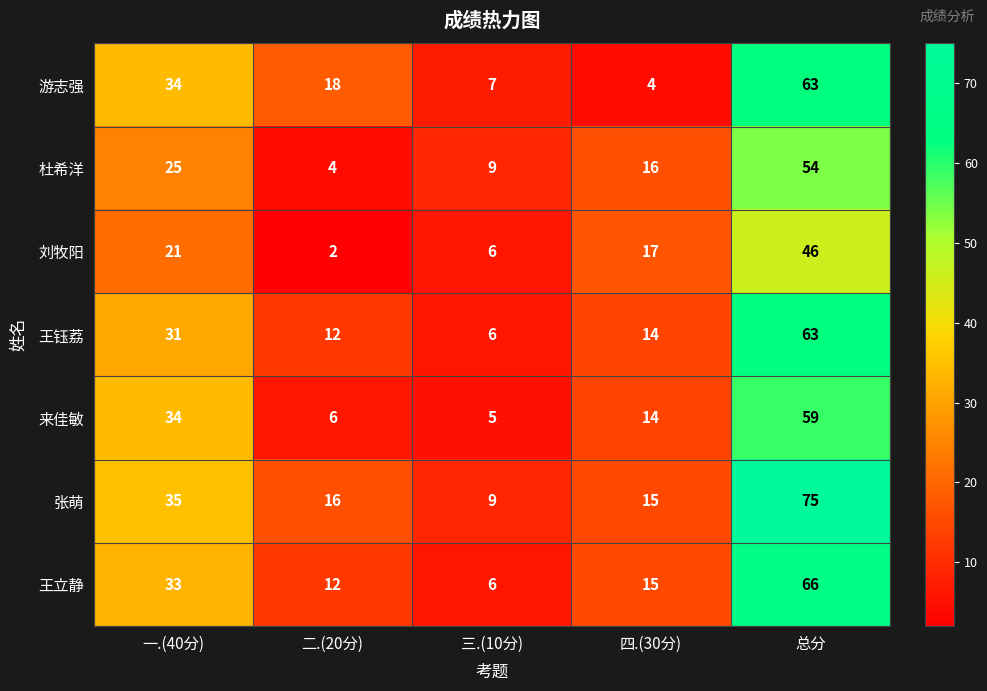

At which category is the sum across all series the highest?

总分